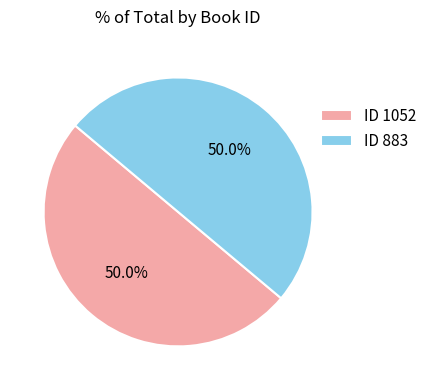

How many slices are in this pie chart?

2